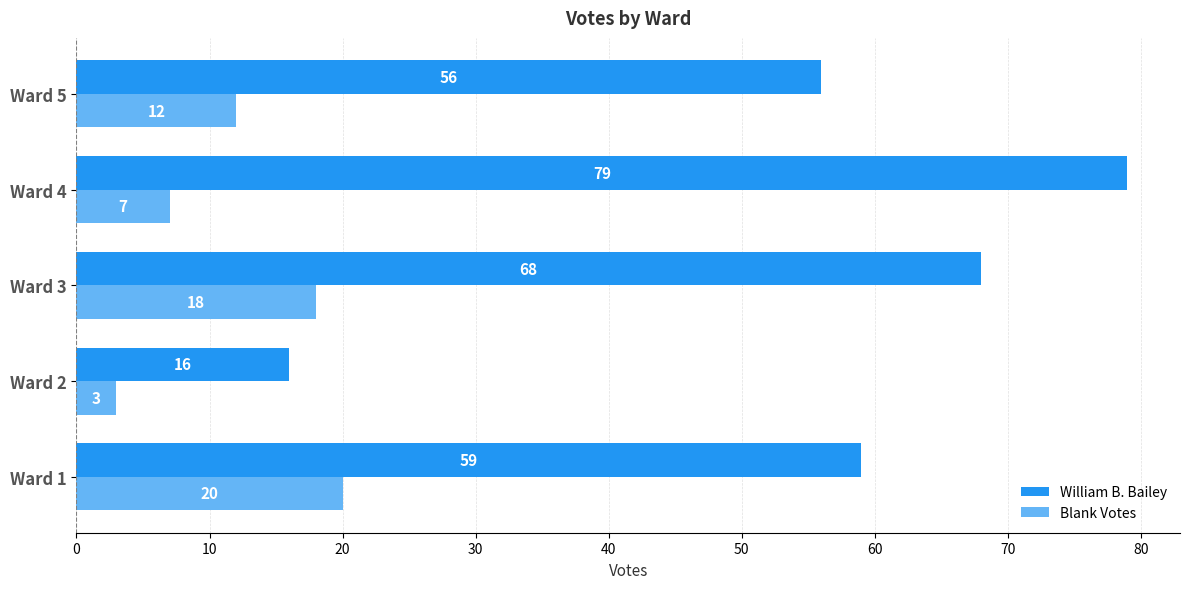

What is the total value across all series at Ward 5?

68